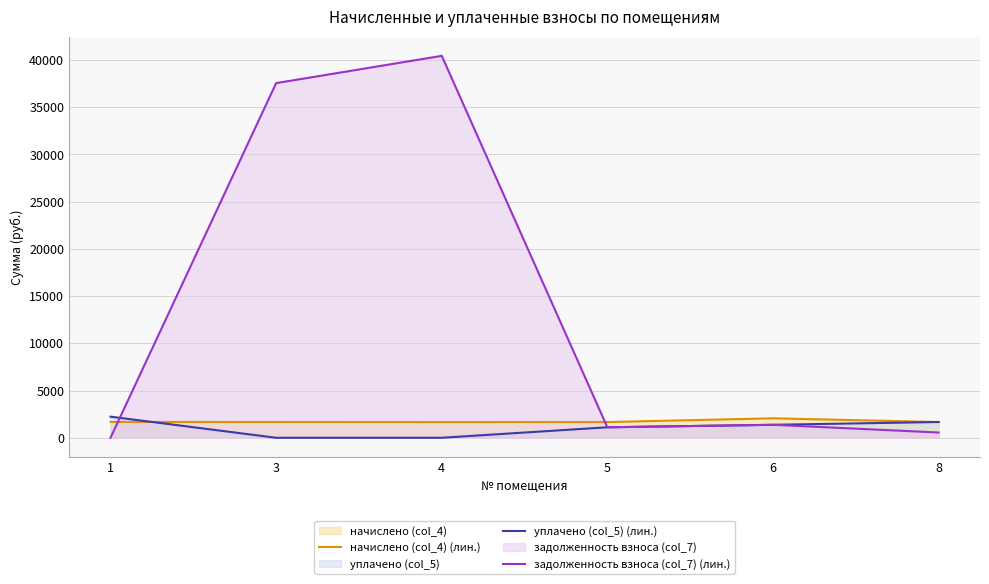

Which series changed the most between 1 and 5?

уплачено (col_5) (лин.)